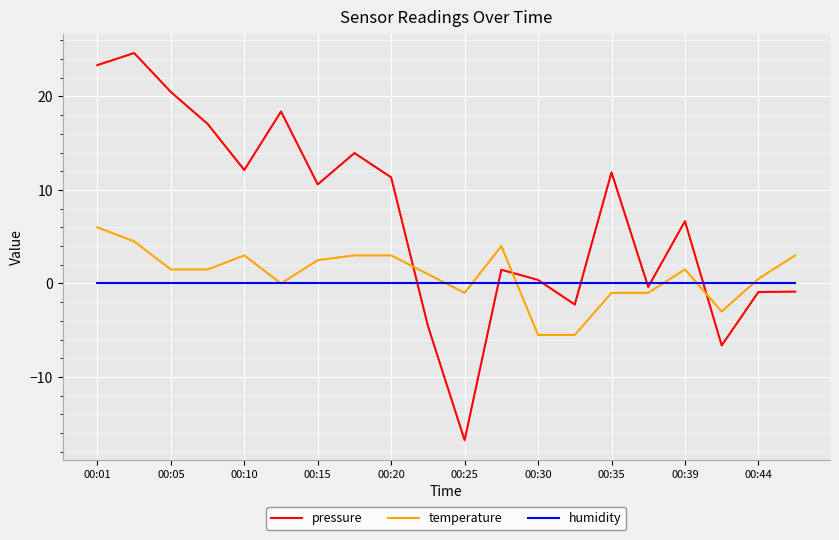

How many interior local valleys does the pressure series have?

6